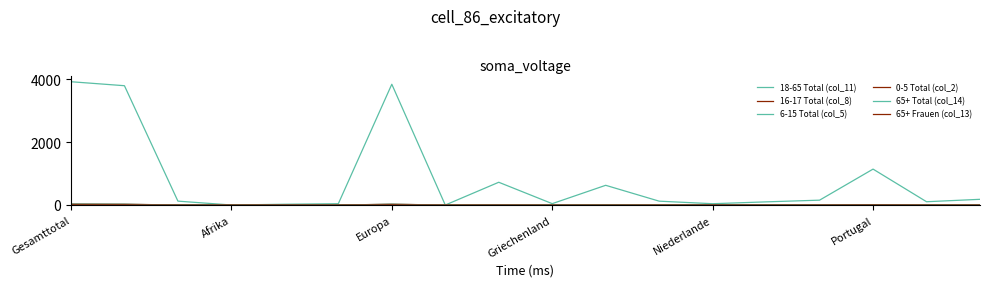

How many lines are shown in the chart?

6